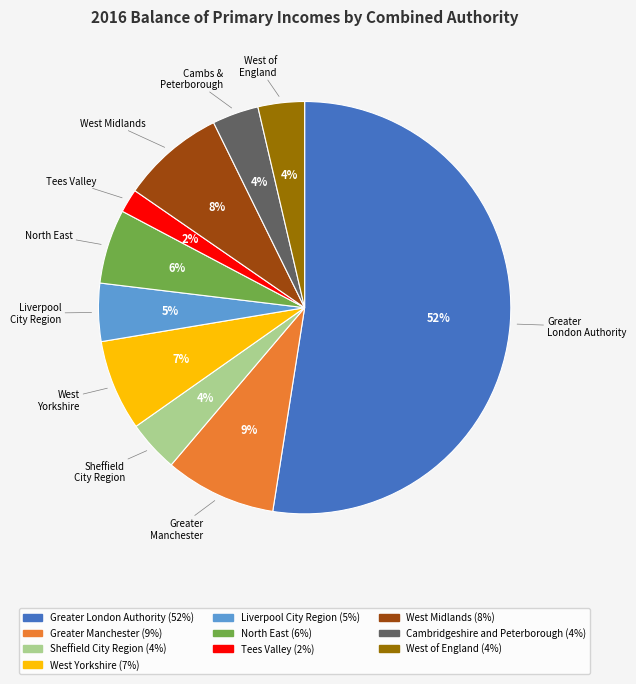

To the nearest percent, what percentage of the pie is West Midlands?

8%